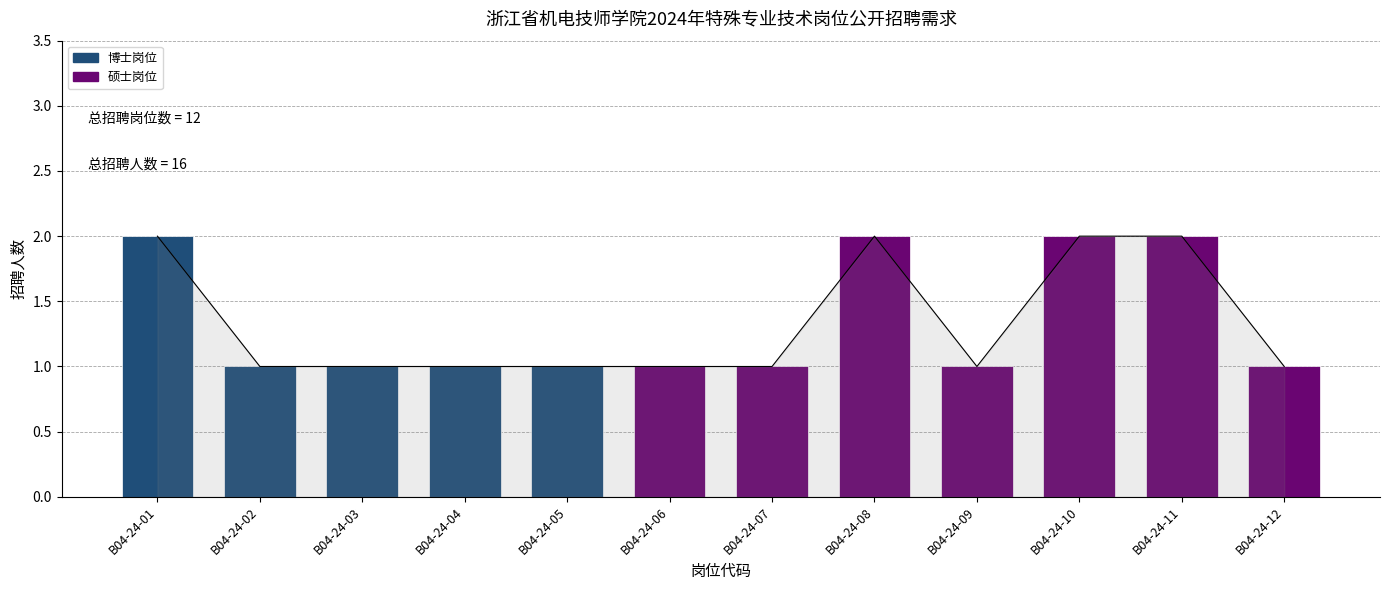

Which has a higher value, B04-24-03 or B04-24-11?

B04-24-11